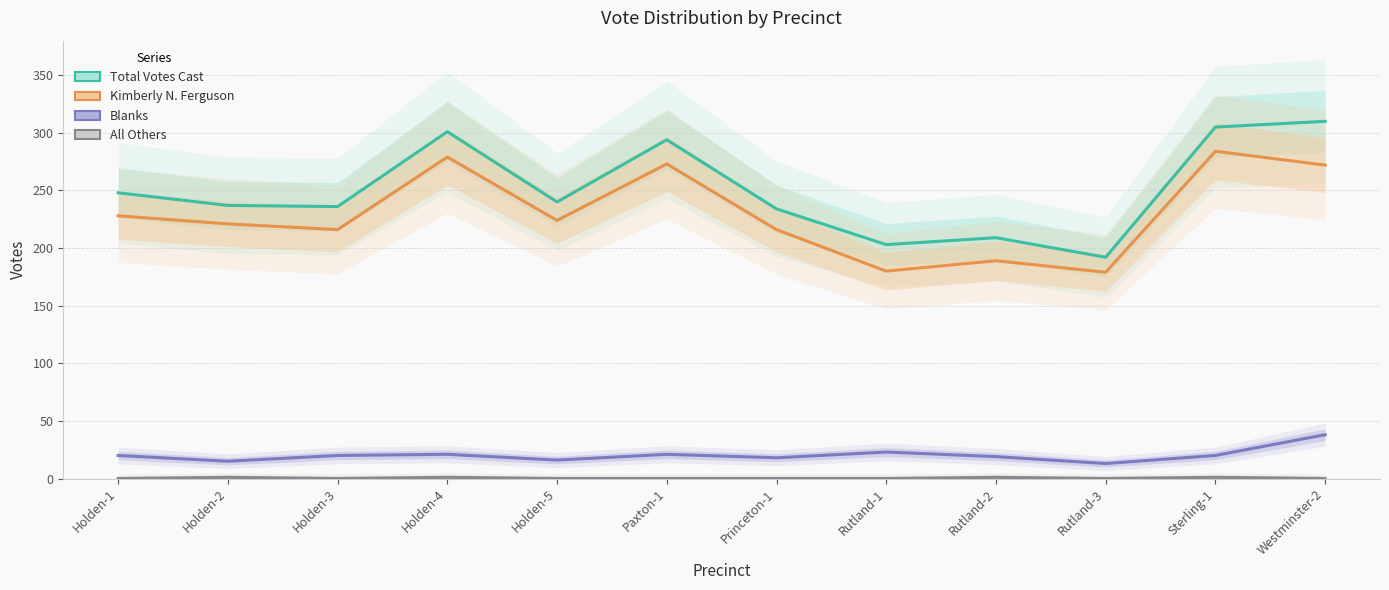

What is the label of the 1st point from the left?

Holden-1